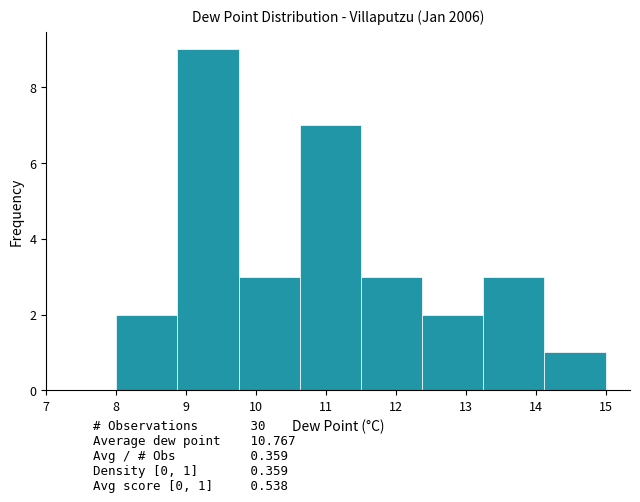

Over which range of the x-axis is the bar tallest?

8.9 to 9.8